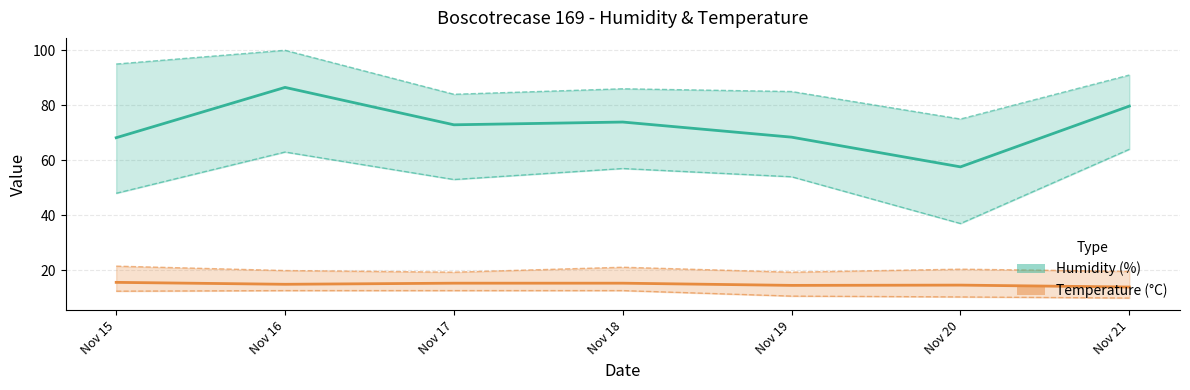

What is the total value across all series at Nov 16?

101.4